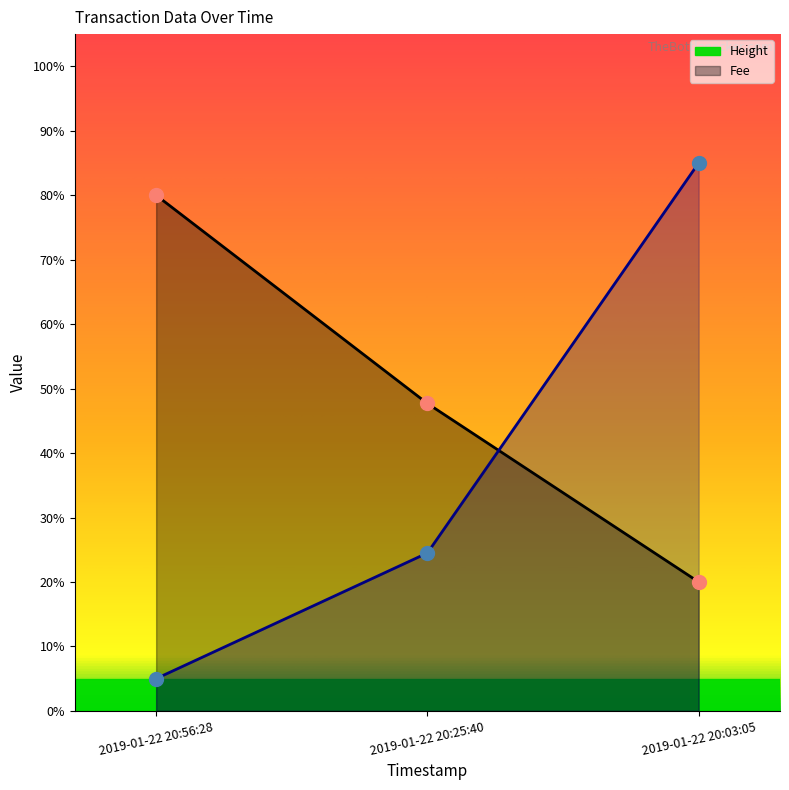

Count the Fee values in the range 5 to 85.

3